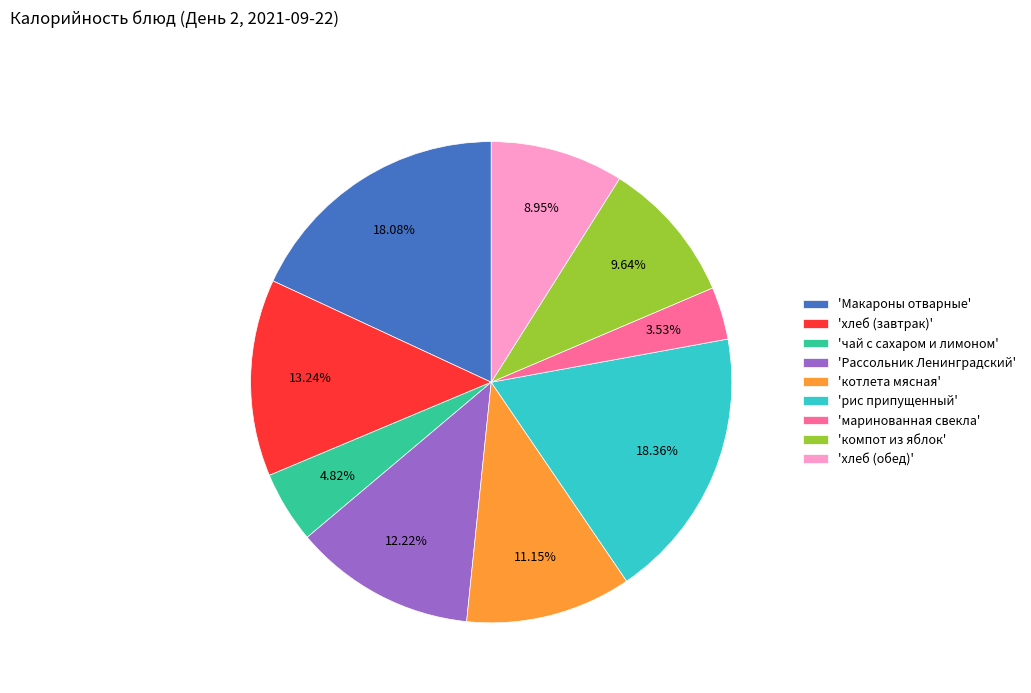

How many slices are in this pie chart?

9